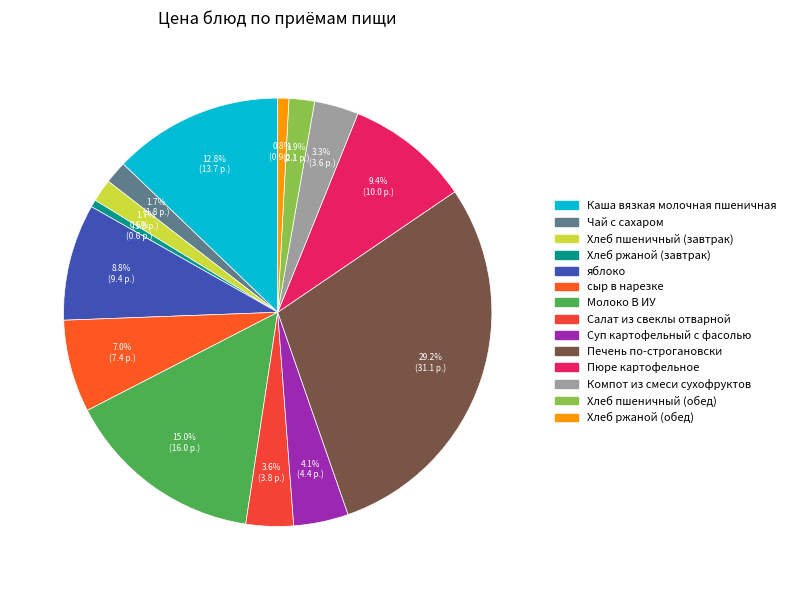

To the nearest percent, what percentage of the pie is Пюре картофельное?

9%